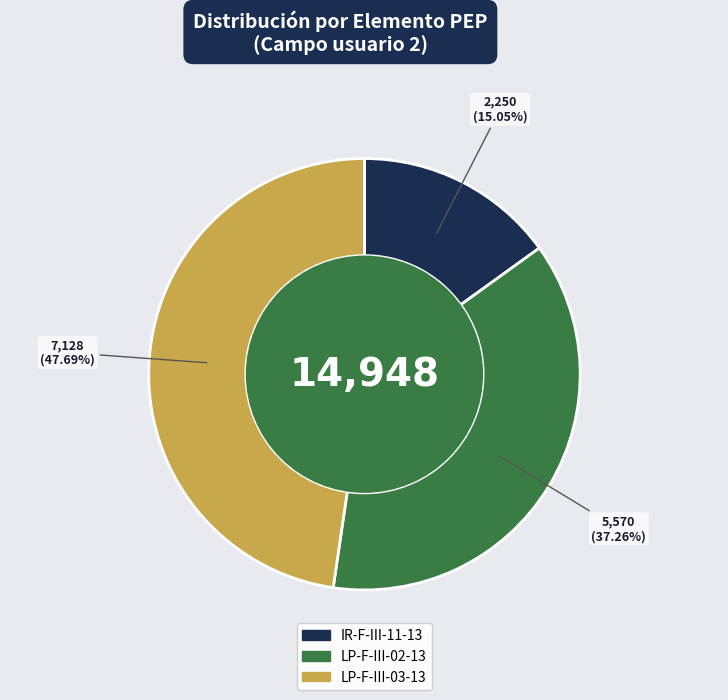

The LP-F-III-02-13 slice represents 37% of the pie. True or false?

True